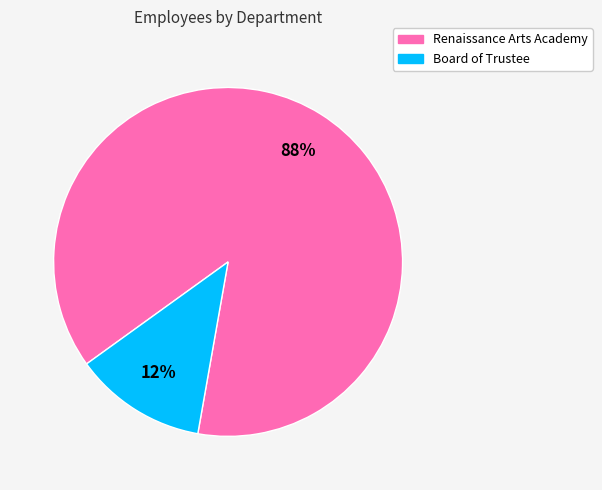

Do Board of Trustee and Renaissance Arts Academy together represent more than half of the pie?

Yes